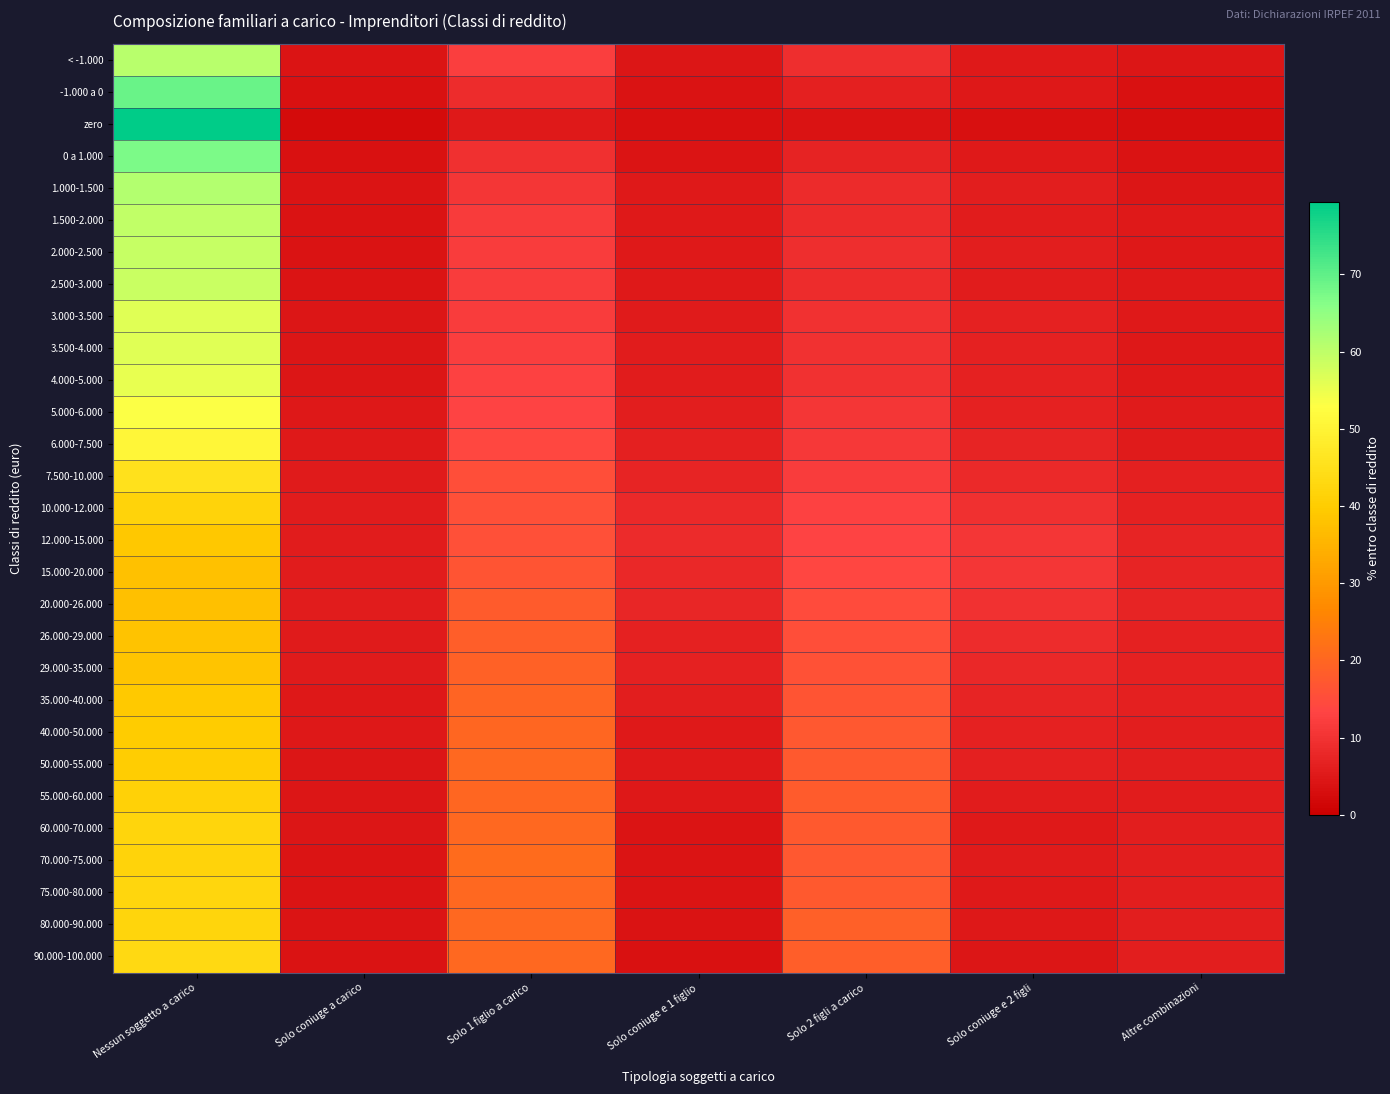

Reading right to left, transcribe all the data shown in this chart.

< -1.000: Altre combinazioni=4.5	Solo coniuge e 2 figli=5.1	Solo 2 figli a carico=9.3	Solo coniuge e 1 figlio=4.4	Solo 1 figlio a carico=12.1	Solo coniuge a carico=4.1	Nessun soggetto a carico=60.6
-1.000 a 0: Altre combinazioni=3.7	Solo coniuge e 2 figli=4.8	Solo 2 figli a carico=6.4	Solo coniuge e 1 figlio=4.0	Solo 1 figlio a carico=8.7	Solo coniuge a carico=3.5	Nessun soggetto a carico=68.9
zero: Altre combinazioni=3.0	Solo coniuge e 2 figli=3.1	Solo 2 figli a carico=3.9	Solo coniuge e 1 figlio=3.1	Solo 1 figlio a carico=5.1	Solo coniuge a carico=2.3	Nessun soggetto a carico=79.4
0 a 1.000: Altre combinazioni=3.9	Solo coniuge e 2 figli=5.1	Solo 2 figli a carico=6.9	Solo coniuge e 1 figlio=4.3	Solo 1 figlio a carico=9.3	Solo coniuge a carico=3.5	Nessun soggetto a carico=67.1
1.000-1.500: Altre combinazioni=4.6	Solo coniuge e 2 figli=5.9	Solo 2 figli a carico=8.5	Solo coniuge e 1 figlio=5.0	Solo 1 figlio a carico=10.7	Solo coniuge a carico=4.1	Nessun soggetto a carico=61.2
1.500-2.000: Altre combinazioni=5.1	Solo coniuge e 2 figli=5.9	Solo 2 figli a carico=8.6	Solo coniuge e 1 figlio=5.1	Solo 1 figlio a carico=11.5	Solo coniuge a carico=4.0	Nessun soggetto a carico=59.8
2.000-2.500: Altre combinazioni=4.8	Solo coniuge e 2 figli=6.1	Solo 2 figli a carico=9.2	Solo coniuge e 1 figlio=5.0	Solo 1 figlio a carico=11.8	Solo coniuge a carico=3.9	Nessun soggetto a carico=59.1
2.500-3.000: Altre combinazioni=5.0	Solo coniuge e 2 figli=5.8	Solo 2 figli a carico=8.9	Solo coniuge e 1 figlio=5.3	Solo 1 figlio a carico=12.0	Solo coniuge a carico=4.2	Nessun soggetto a carico=58.8
3.000-3.500: Altre combinazioni=5.2	Solo coniuge e 2 figli=6.6	Solo 2 figli a carico=9.9	Solo coniuge e 1 figlio=5.4	Solo 1 figlio a carico=11.9	Solo coniuge a carico=4.6	Nessun soggetto a carico=56.3
3.500-4.000: Altre combinazioni=4.9	Solo coniuge e 2 figli=6.6	Solo 2 figli a carico=9.8	Solo coniuge e 1 figlio=5.7	Solo 1 figlio a carico=12.2	Solo coniuge a carico=4.6	Nessun soggetto a carico=56.3
4.000-5.000: Altre combinazioni=5.0	Solo coniuge e 2 figli=6.8	Solo 2 figli a carico=9.8	Solo coniuge e 1 figlio=5.8	Solo 1 figlio a carico=12.8	Solo coniuge a carico=4.4	Nessun soggetto a carico=55.4
5.000-6.000: Altre combinazioni=5.3	Solo coniuge e 2 figli=6.8	Solo 2 figli a carico=10.8	Solo coniuge e 1 figlio=6.0	Solo 1 figlio a carico=13.3	Solo coniuge a carico=4.8	Nessun soggetto a carico=53.1
6.000-7.500: Altre combinazioni=5.5	Solo coniuge e 2 figli=7.3	Solo 2 figli a carico=10.9	Solo coniuge e 1 figlio=6.4	Solo 1 figlio a carico=14.1	Solo coniuge a carico=5.2	Nessun soggetto a carico=50.7
7.500-10.000: Altre combinazioni=6.2	Solo coniuge e 2 figli=8.3	Solo 2 figli a carico=12.1	Solo coniuge e 1 figlio=7.3	Solo 1 figlio a carico=15.3	Solo coniuge a carico=5.5	Nessun soggetto a carico=45.3
10.000-12.000: Altre combinazioni=6.6	Solo coniuge e 2 figli=9.3	Solo 2 figli a carico=12.9	Solo coniuge e 1 figlio=8.1	Solo 1 figlio a carico=15.7	Solo coniuge a carico=5.6	Nessun soggetto a carico=41.7
12.000-15.000: Altre combinazioni=7.2	Solo coniuge e 2 figli=10.7	Solo 2 figli a carico=13.3	Solo coniuge e 1 figlio=8.4	Solo 1 figlio a carico=15.8	Solo coniuge a carico=5.7	Nessun soggetto a carico=38.9
15.000-20.000: Altre combinazioni=7.4	Solo coniuge e 2 figli=10.6	Solo 2 figli a carico=13.8	Solo coniuge e 1 figlio=8.0	Solo 1 figlio a carico=16.7	Solo coniuge a carico=5.8	Nessun soggetto a carico=37.6
20.000-26.000: Altre combinazioni=7.2	Solo coniuge e 2 figli=9.6	Solo 2 figli a carico=14.8	Solo coniuge e 1 figlio=7.6	Solo 1 figlio a carico=17.8	Solo coniuge a carico=5.8	Nessun soggetto a carico=37.3
26.000-29.000: Altre combinazioni=6.8	Solo coniuge e 2 figli=8.8	Solo 2 figli a carico=15.4	Solo coniuge e 1 figlio=6.8	Solo 1 figlio a carico=18.5	Solo coniuge a carico=5.5	Nessun soggetto a carico=38.2
29.000-35.000: Altre combinazioni=6.6	Solo coniuge e 2 figli=8.0	Solo 2 figli a carico=16.0	Solo coniuge e 1 figlio=6.8	Solo 1 figlio a carico=19.0	Solo coniuge a carico=5.3	Nessun soggetto a carico=38.3
35.000-40.000: Altre combinazioni=6.3	Solo coniuge e 2 figli=7.3	Solo 2 figli a carico=16.7	Solo coniuge e 1 figlio=6.0	Solo 1 figlio a carico=19.6	Solo coniuge a carico=4.9	Nessun soggetto a carico=39.1
40.000-50.000: Altre combinazioni=6.1	Solo coniuge e 2 figli=6.8	Solo 2 figli a carico=17.2	Solo coniuge e 1 figlio=5.3	Solo 1 figlio a carico=20.0	Solo coniuge a carico=4.7	Nessun soggetto a carico=40.0
50.000-55.000: Altre combinazioni=6.1	Solo coniuge e 2 figli=6.2	Solo 2 figli a carico=17.6	Solo coniuge e 1 figlio=5.0	Solo 1 figlio a carico=20.3	Solo coniuge a carico=4.6	Nessun soggetto a carico=40.1
55.000-60.000: Altre combinazioni=5.9	Solo coniuge e 2 figli=5.7	Solo 2 figli a carico=17.9	Solo coniuge e 1 figlio=4.9	Solo 1 figlio a carico=20.1	Solo coniuge a carico=4.6	Nessun soggetto a carico=41.1
60.000-70.000: Altre combinazioni=6.1	Solo coniuge e 2 figli=5.2	Solo 2 figli a carico=17.6	Solo coniuge e 1 figlio=4.2	Solo 1 figlio a carico=20.4	Solo coniuge a carico=4.4	Nessun soggetto a carico=42.1
70.000-75.000: Altre combinazioni=6.0	Solo coniuge e 2 figli=5.5	Solo 2 figli a carico=17.3	Solo coniuge e 1 figlio=4.3	Solo 1 figlio a carico=20.9	Solo coniuge a carico=4.2	Nessun soggetto a carico=41.8
75.000-80.000: Altre combinazioni=6.1	Solo coniuge e 2 figli=5.1	Solo 2 figli a carico=17.6	Solo coniuge e 1 figlio=4.2	Solo 1 figlio a carico=20.4	Solo coniuge a carico=4.1	Nessun soggetto a carico=42.4
80.000-90.000: Altre combinazioni=5.9	Solo coniuge e 2 figli=4.8	Solo 2 figli a carico=18.7	Solo coniuge e 1 figlio=4.0	Solo 1 figlio a carico=20.3	Solo coniuge a carico=4.1	Nessun soggetto a carico=42.1
90.000-100.000: Altre combinazioni=6.0	Solo coniuge e 2 figli=4.4	Solo 2 figli a carico=18.6	Solo coniuge e 1 figlio=3.6	Solo 1 figlio a carico=20.3	Solo coniuge a carico=3.9	Nessun soggetto a carico=43.2